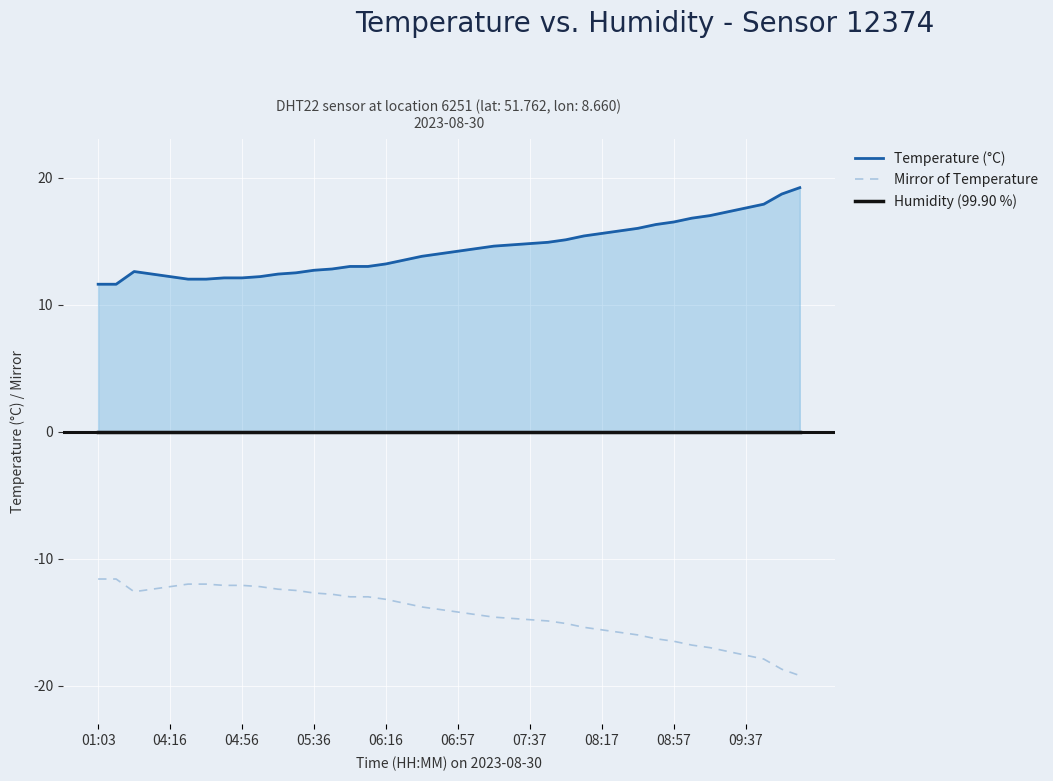

The value of Mirror of Temperature at 08:17 is -24.2. True or false?

False